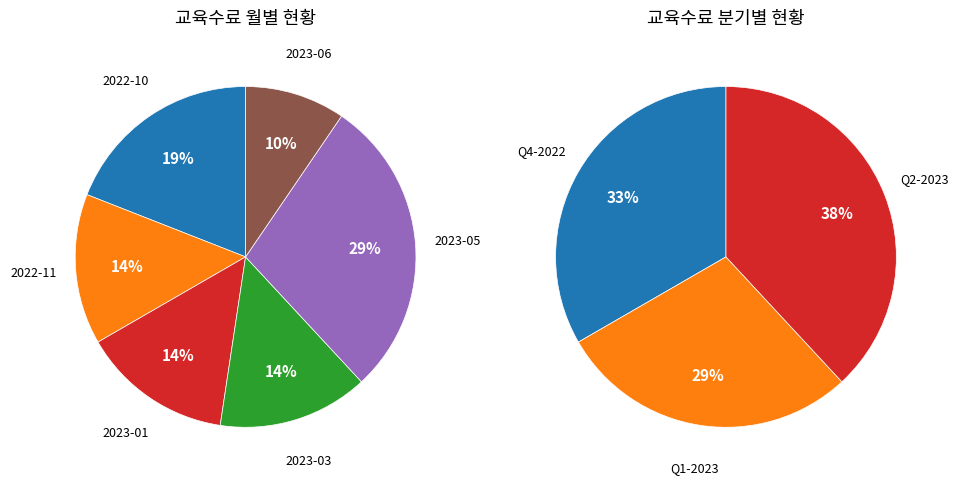

To the nearest percent, what is the difference between the largest and smallest slice percentages?

19%